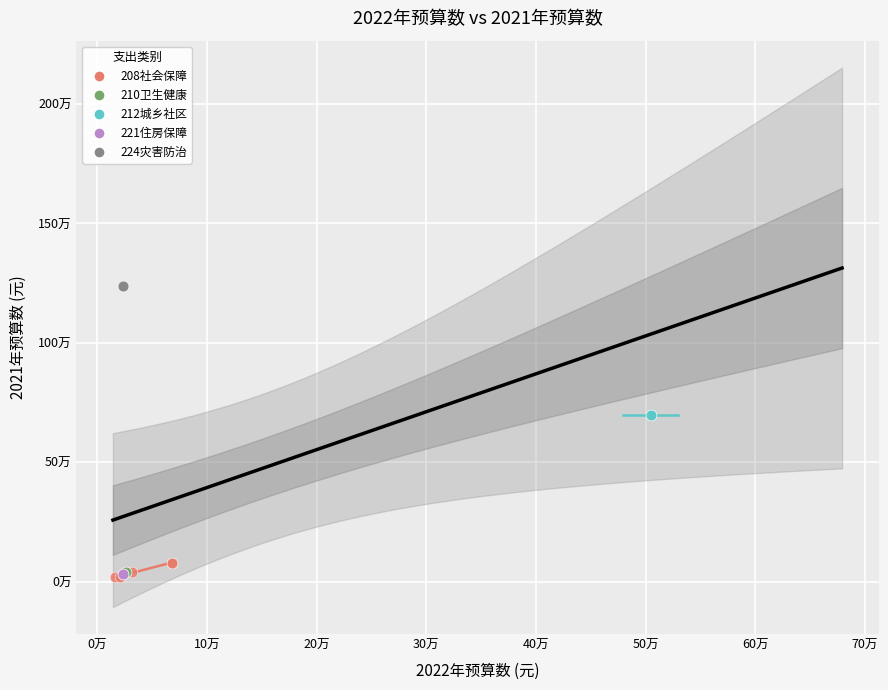

What are all the series names shown in the legend?

208社会保障, 210卫生健康, 212城乡社区, 221住房保障, 224灾害防治